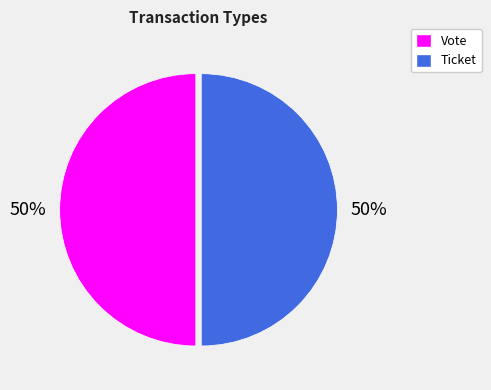

What is the ratio of the value at Vote to the value at Ticket?

1.0